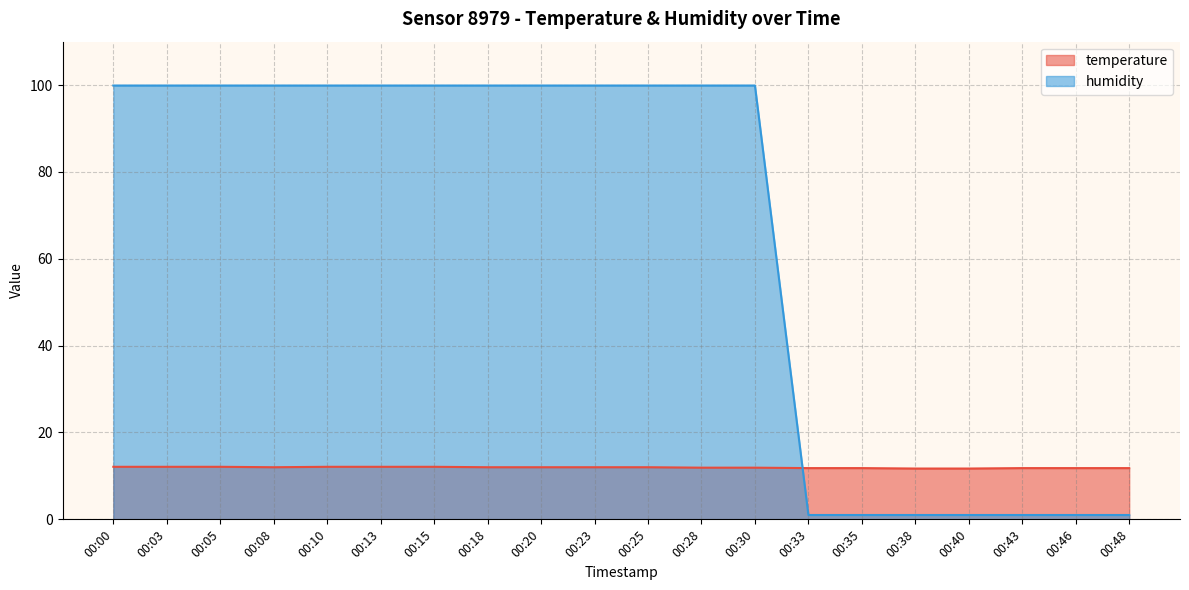

What is the difference between the maximum and minimum values in the temperature series?

0.4